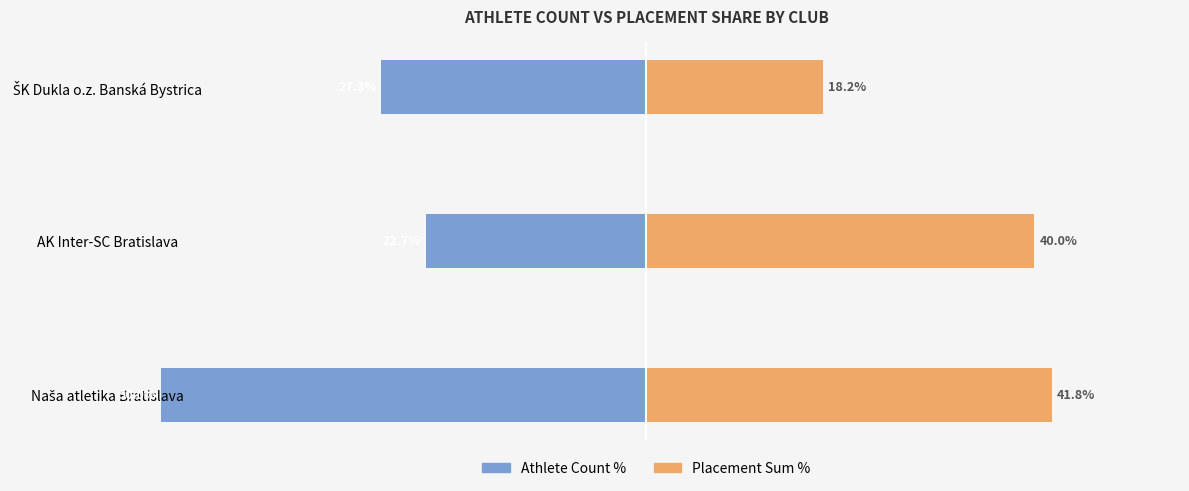

What is the difference between the maximum and minimum values in the Athlete Count % series?

27.3